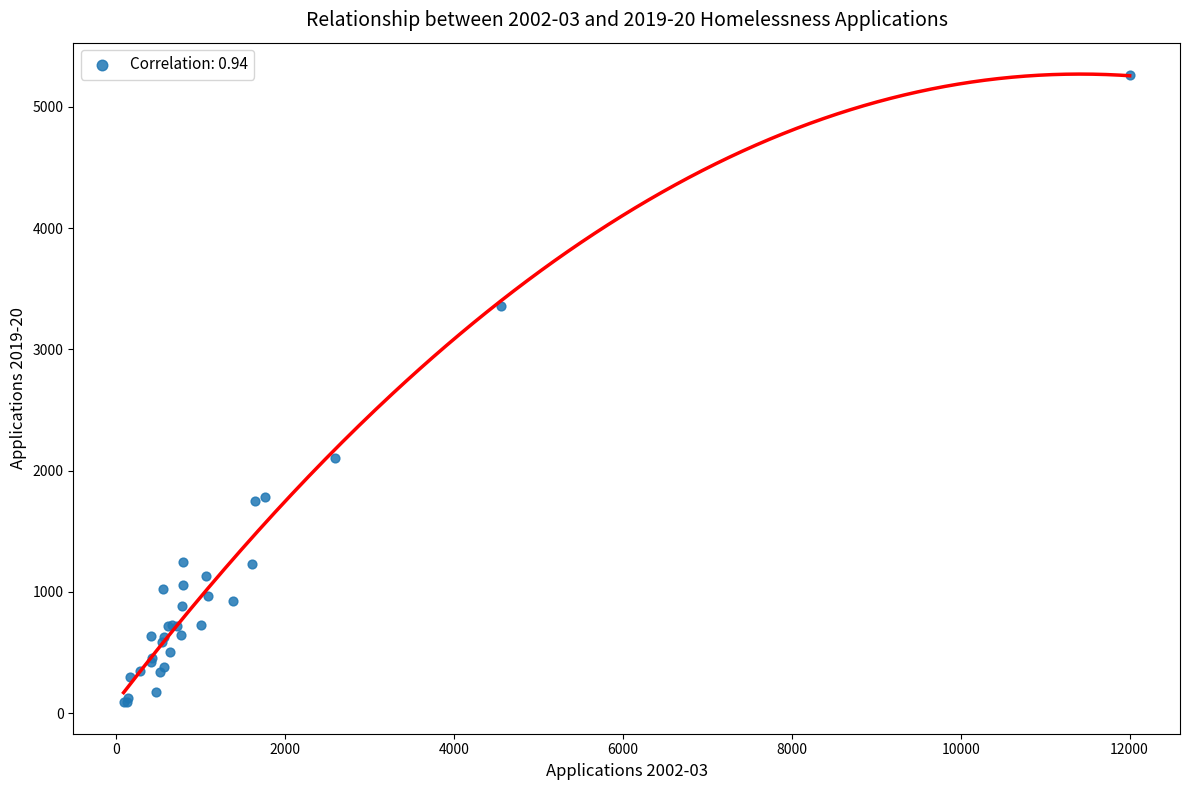

What Y value in the scatter plot is closest to 2676?

2104